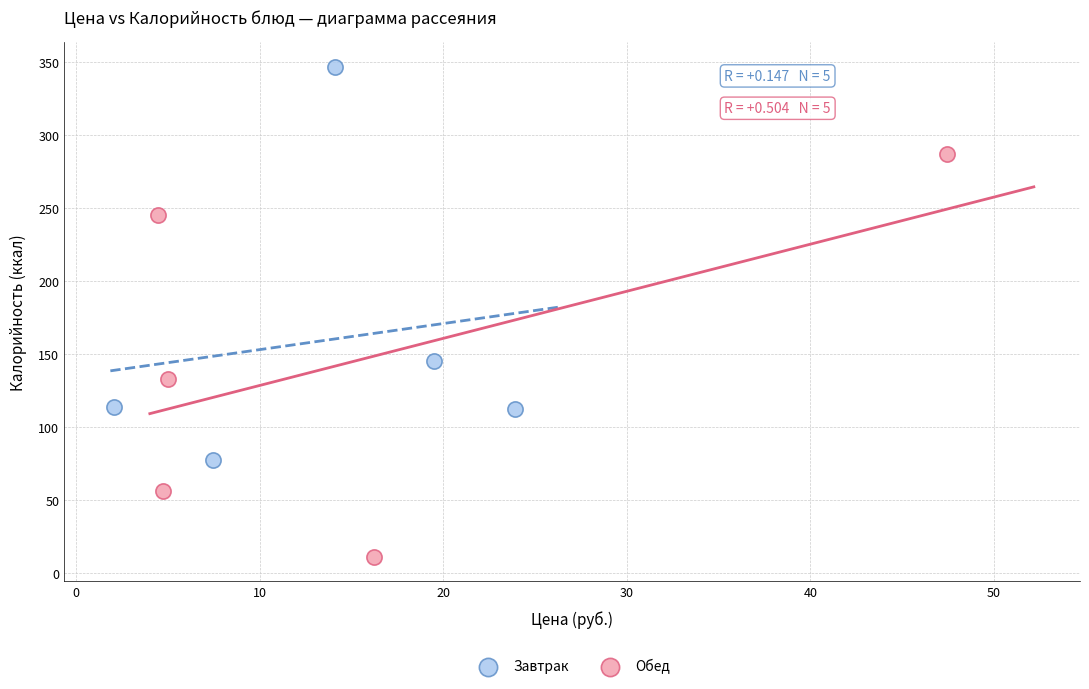

Which series contains the highest Y value?

Завтрак